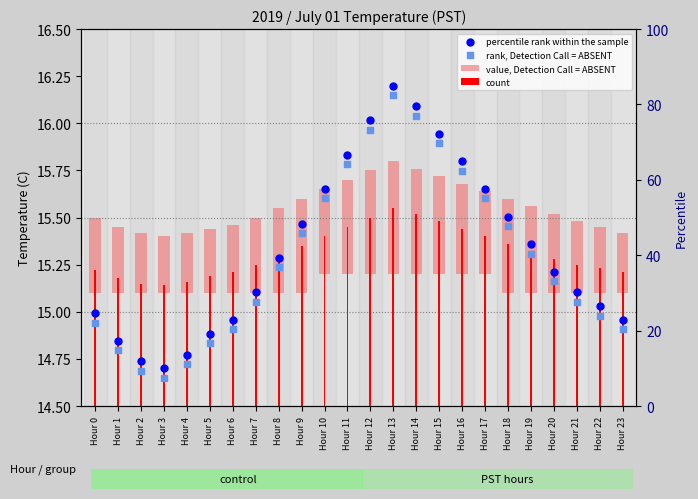

Which series reaches the maximum Y coordinate?

percentile rank within the sample